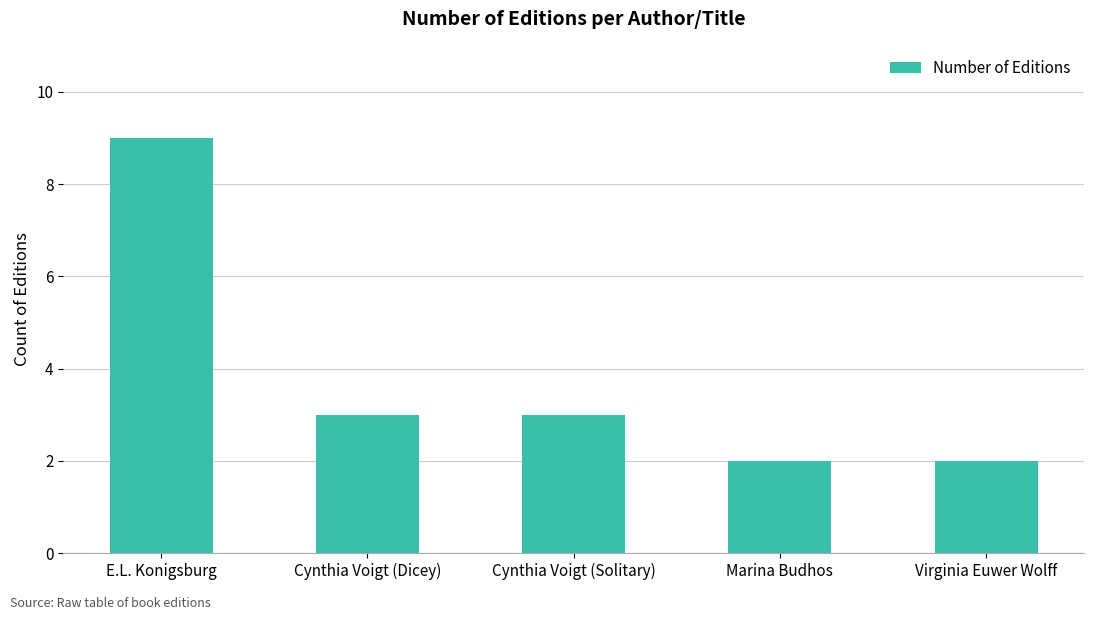

What is the change in value from E.L. Konigsburg to Cynthia Voigt (Dicey)?

-6